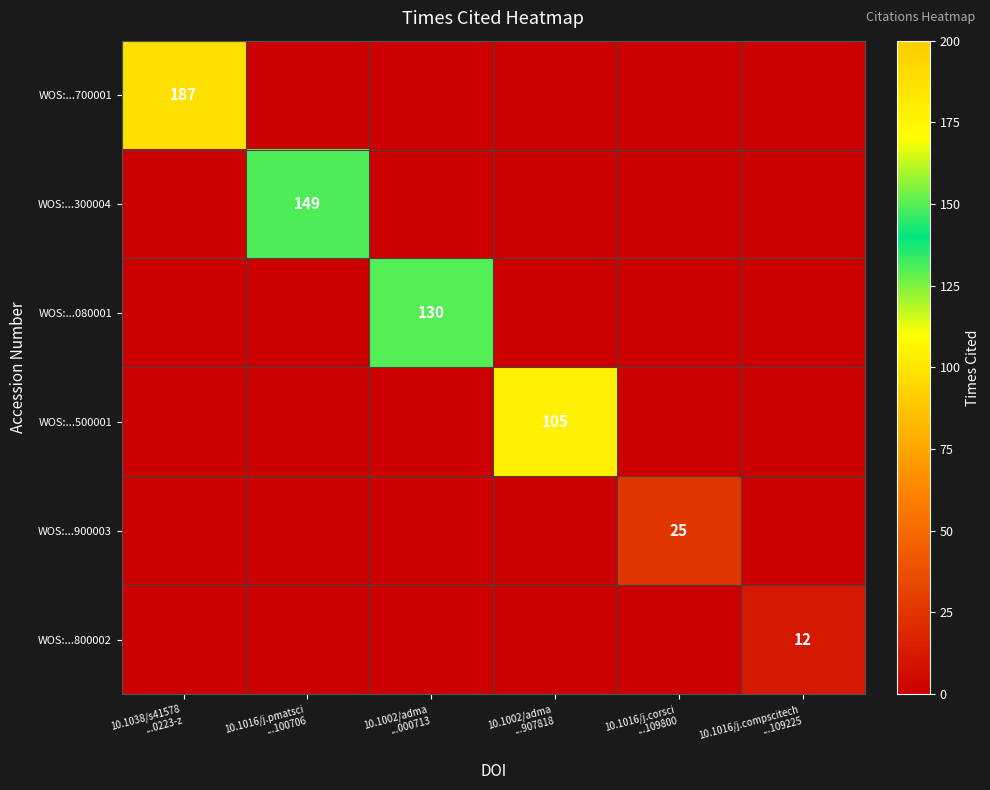

Between 10.1038/s41578
...0223-z and 10.1016/j.pmatsci
...100706, which is larger?

10.1038/s41578
...0223-z